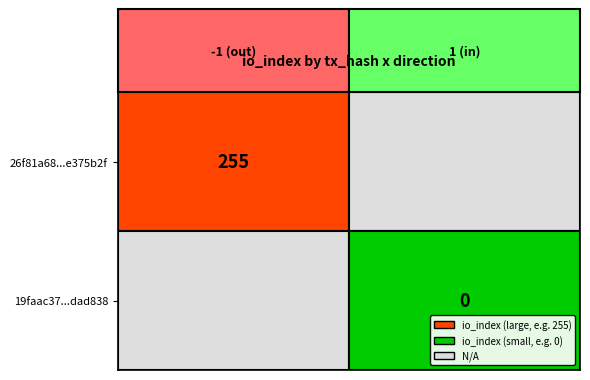

True or false: 26f81a68bf7870544bbff8db54ba3805e375b2f has a value of 0 at direction.

False